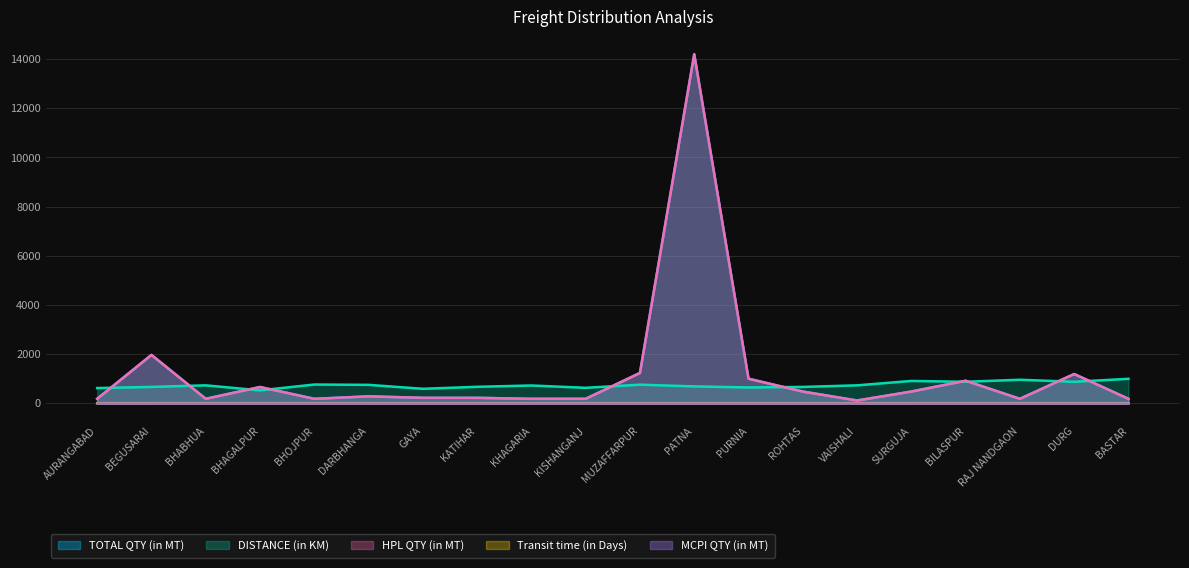

The HPL QTY (in MT) series shows 127 at GAYA. True or false?

False